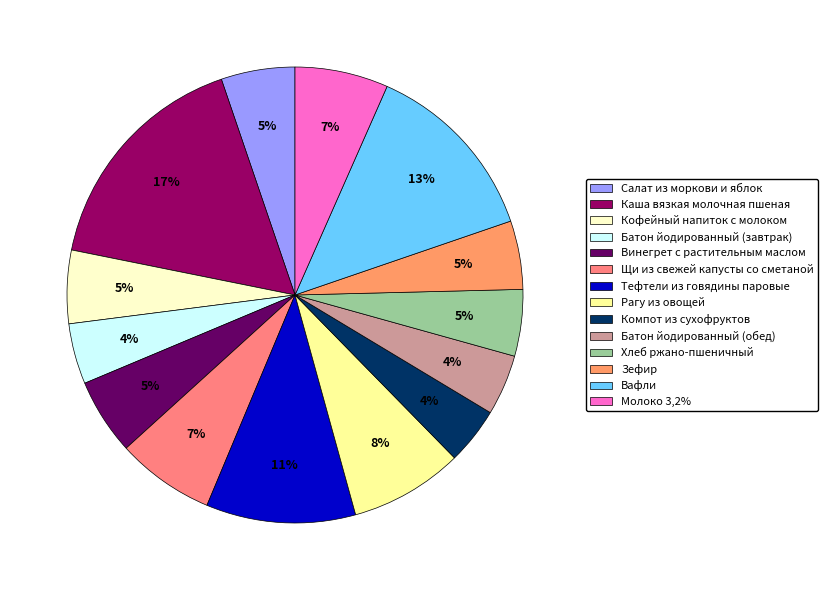

To the nearest percent, what percentage of the pie is Вафли?

13%